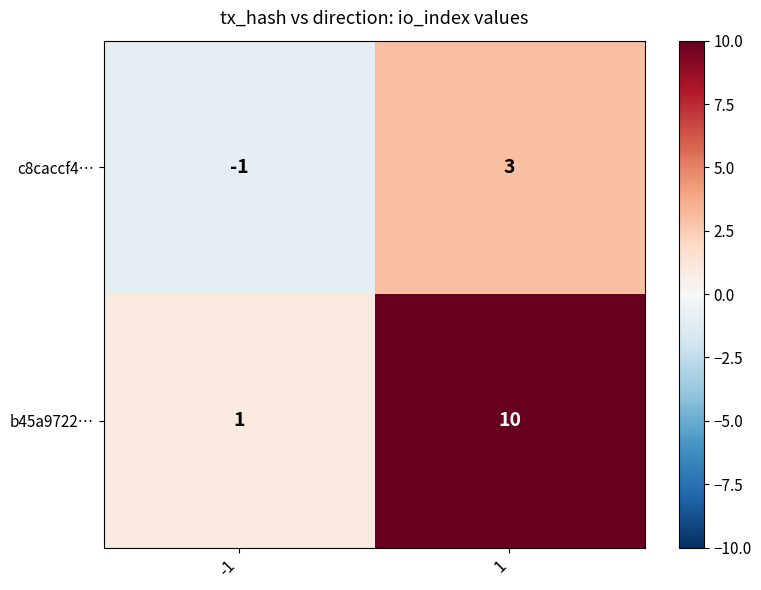

What is the greatest value displayed?

10